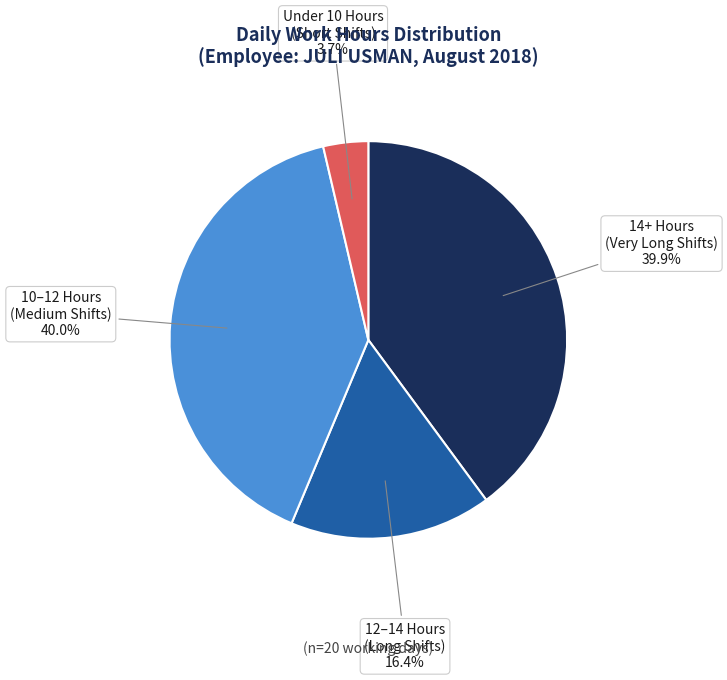

Does any single category account for the majority?

No